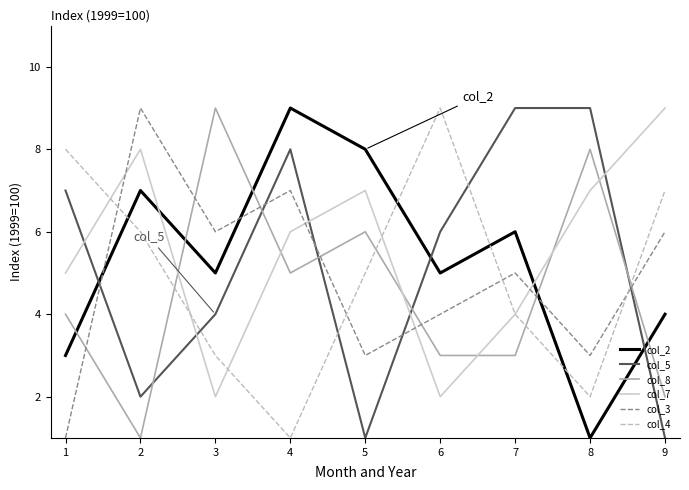

True or false: col_5 has a value of 1 at 9.

True